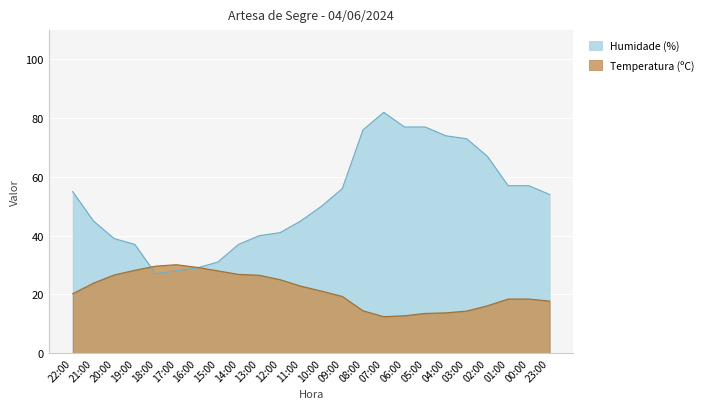

In Humidade (%), how many points are lower than both neighbors (excluding endpoints)?

1